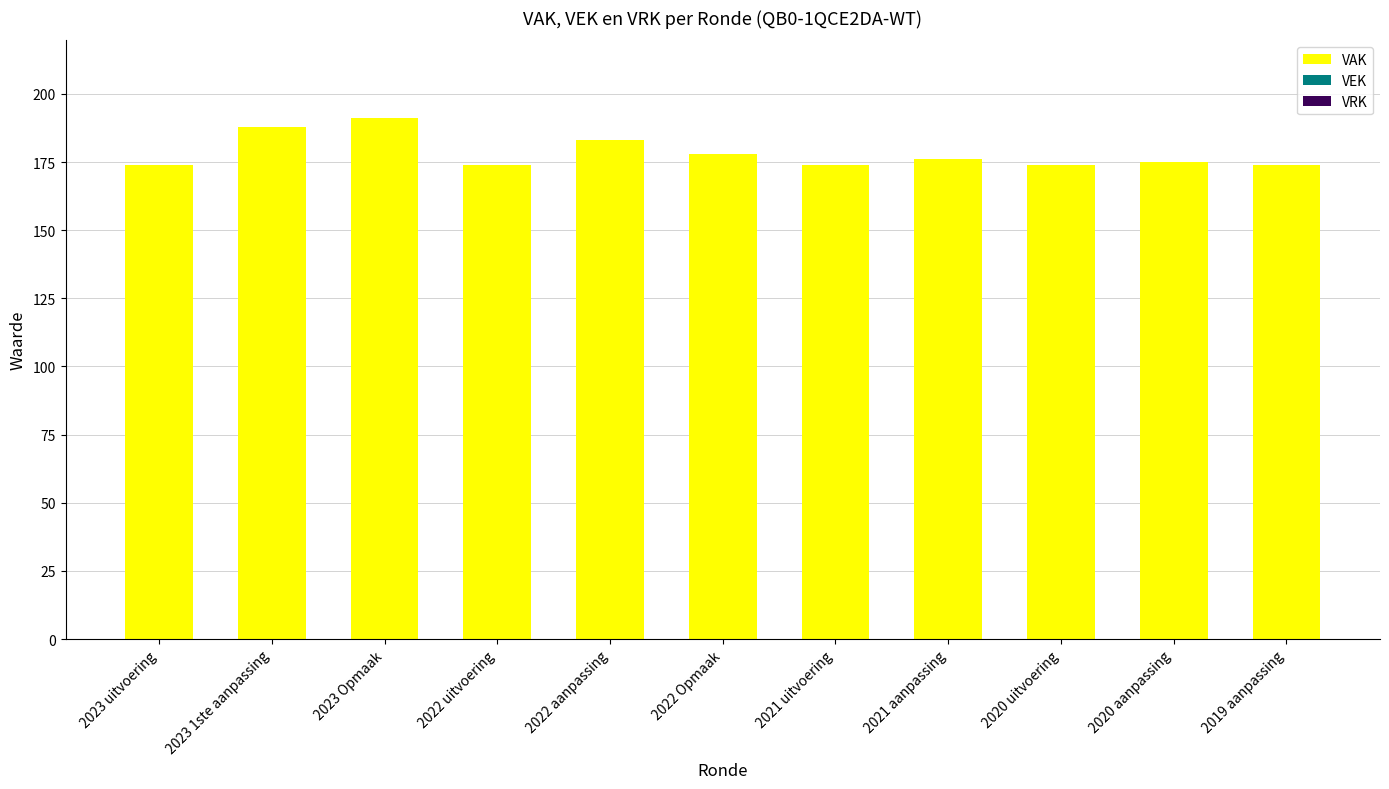

Is it true that the value at 2021 uitvoering is 174?

True